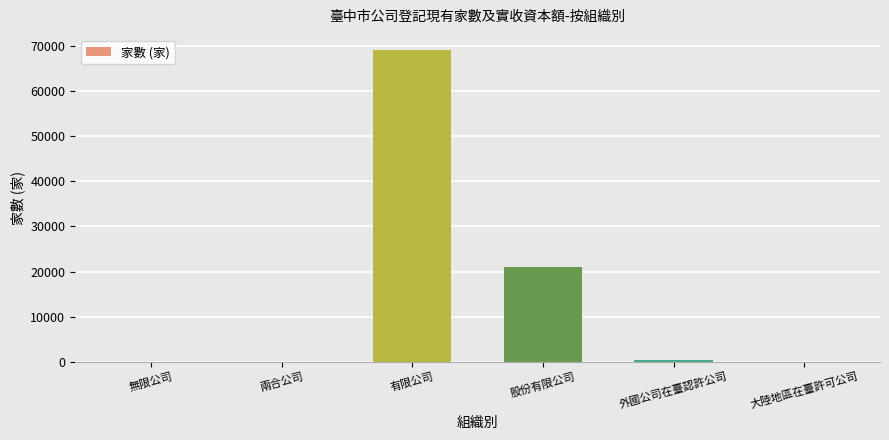

What is the sum of all values?

90512